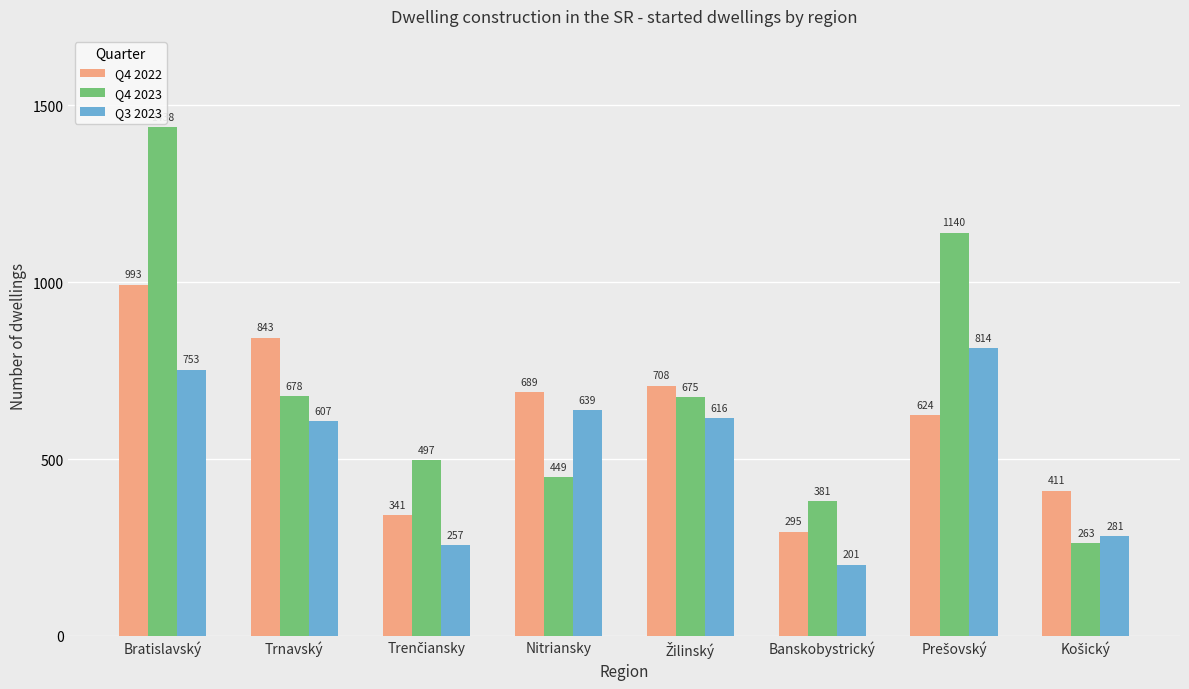

What is the difference between the second highest and minimum values in the Q4 2022 series?

548